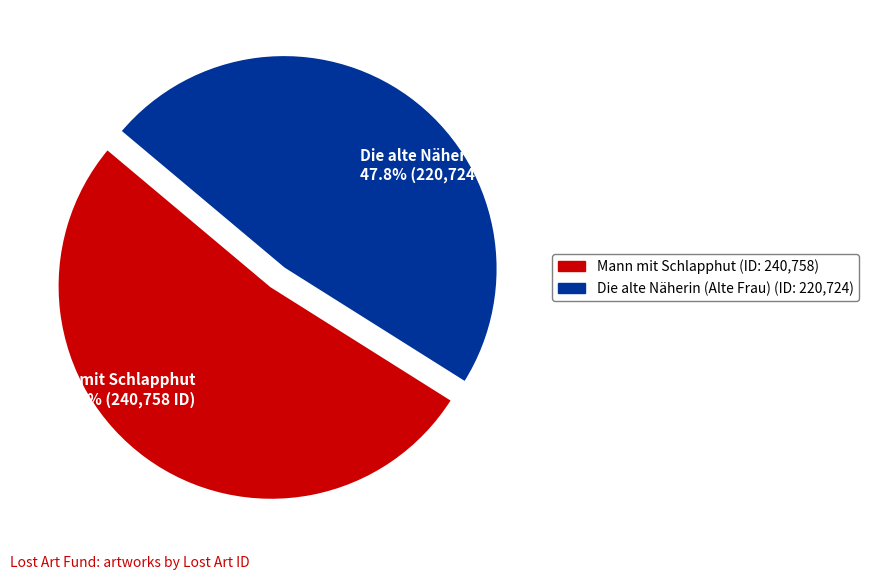

Which category has the smallest portion of the pie?

Die alte Näherin (Alte Frau)